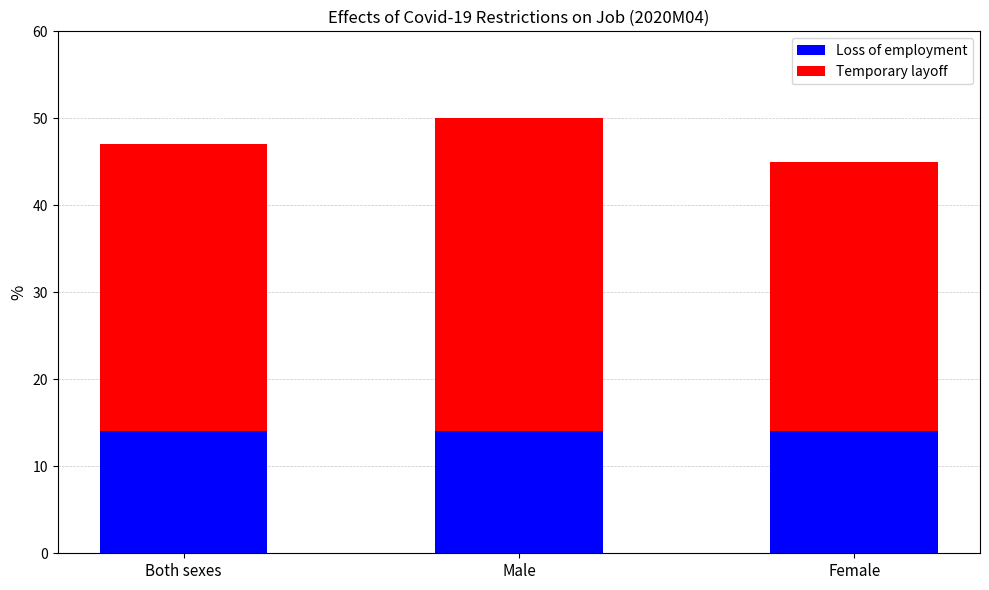

Are the bars horizontal?

No